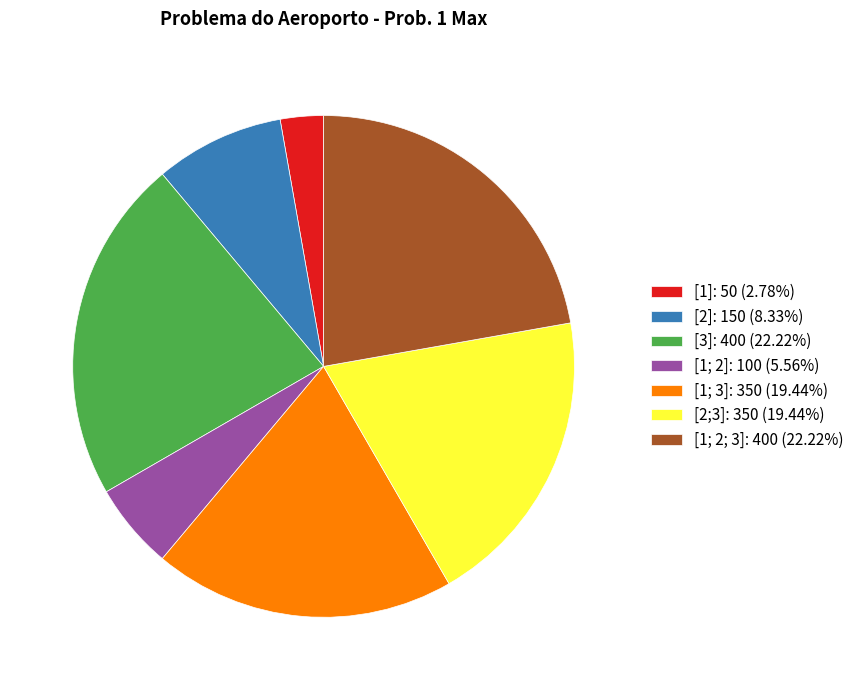

What is the ratio of the value at [1] to the value at [1; 2]?

0.5